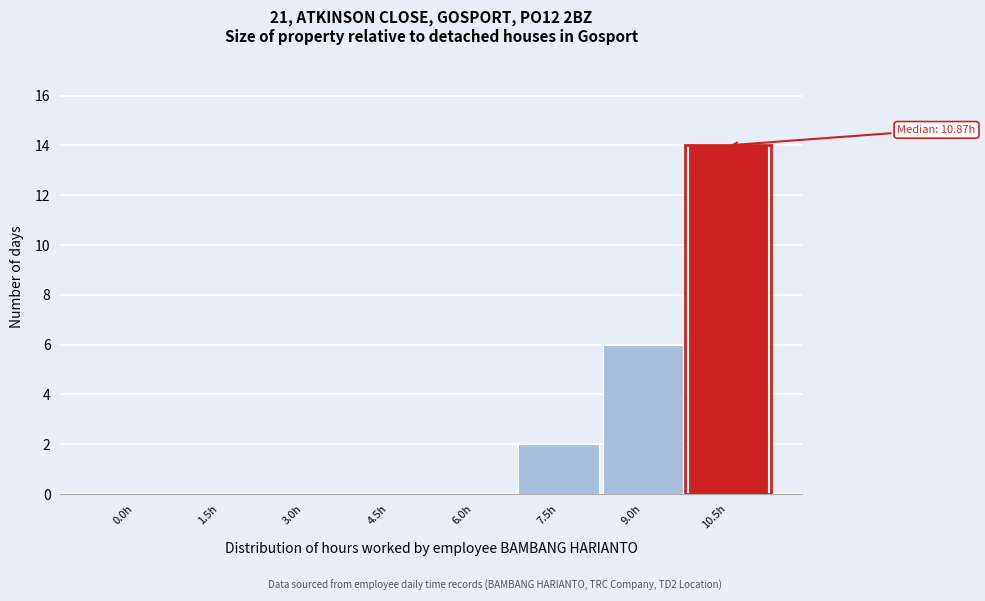

Reading right to left, list all the values displayed in this chart.

10.5h=14	9.0h=6	7.5h=2	6.0h=0	4.5h=0	3.0h=0	1.5h=0	0.0h=0